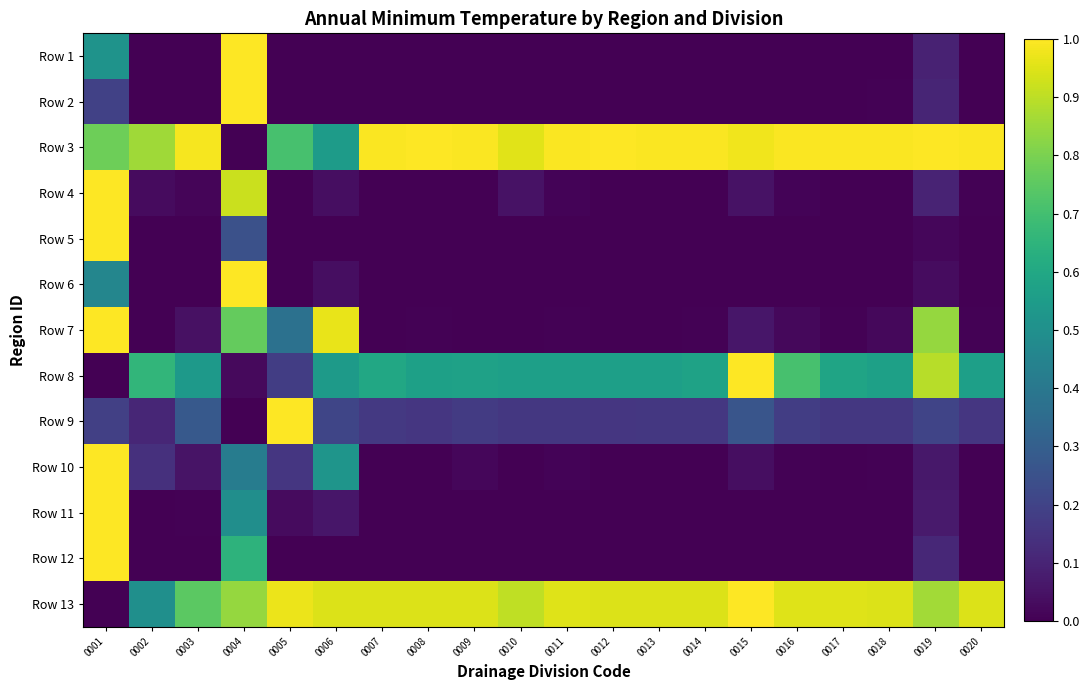

What is the difference between the highest and lowest values at 0015?

1.0